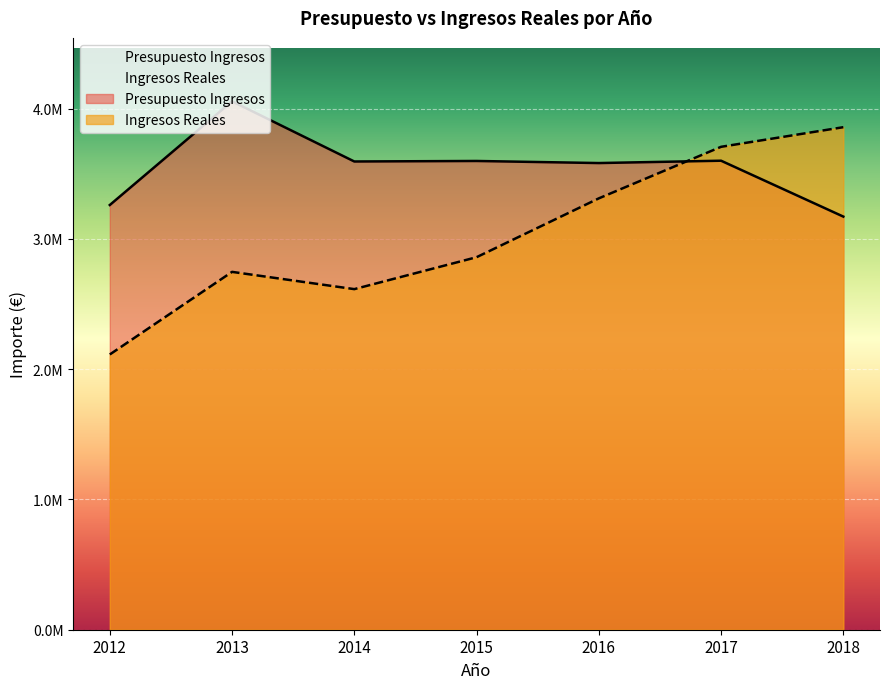

Which series has the widest spread of values?

Ingresos Reales